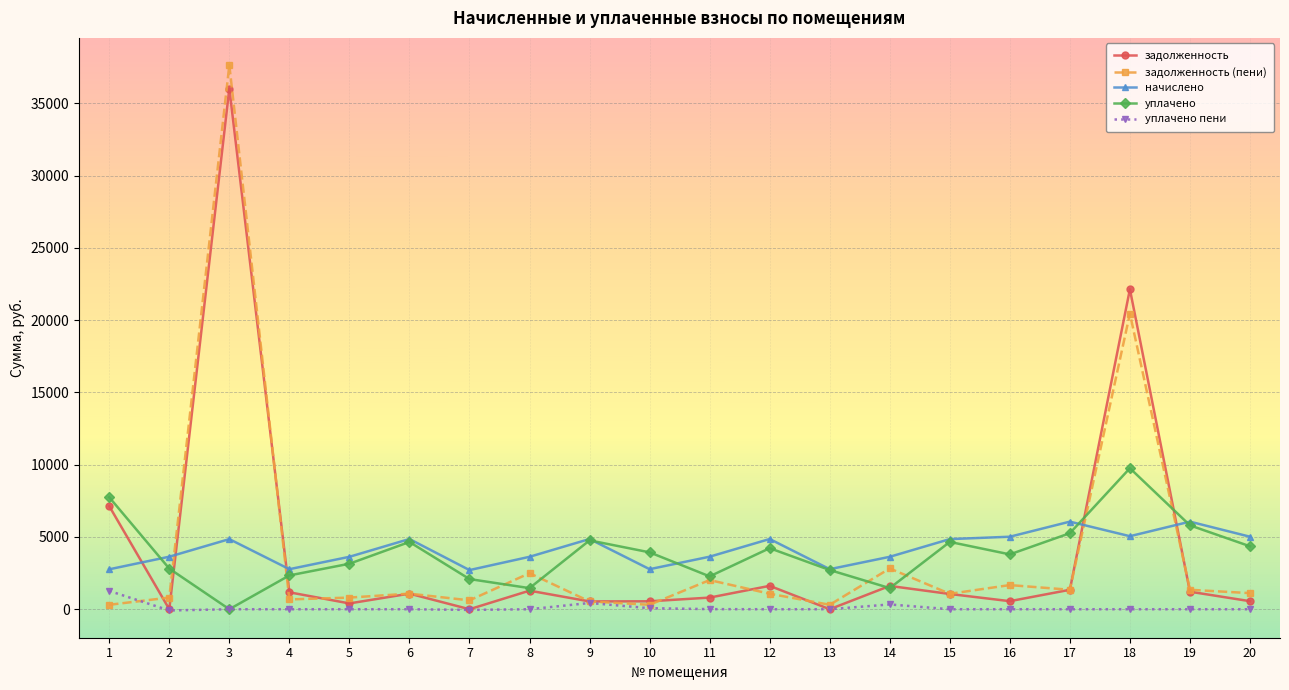

Where is the first local minimum for начислено?

4